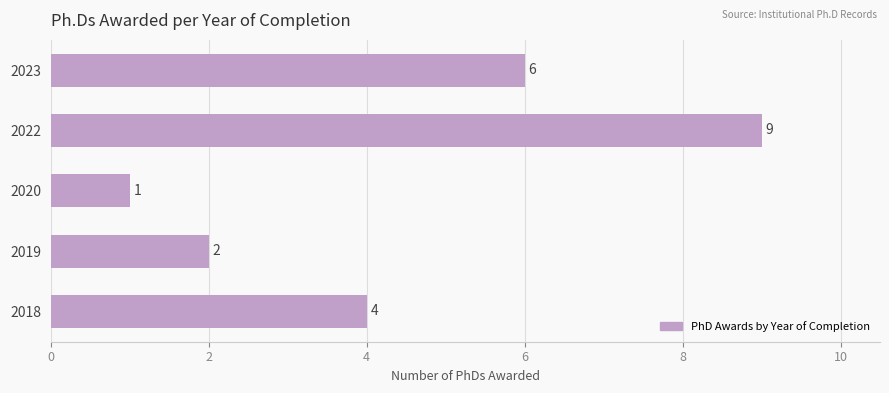

List the labels in order of value, largest first.

2022, 2023, 2018, 2019, 2020